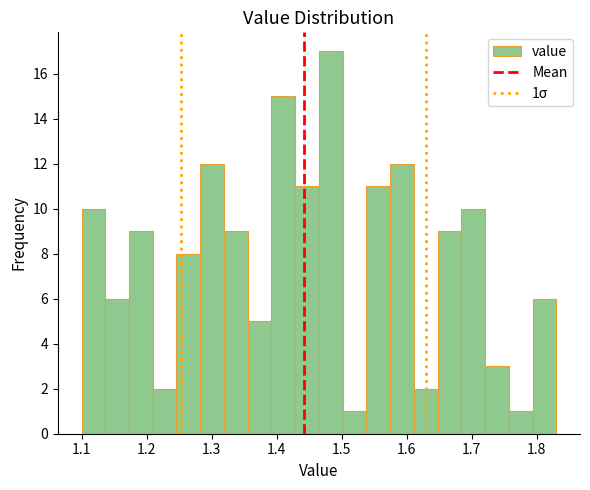

Read against the x-axis, roughly where is the centre of the tallest bar?

1.48